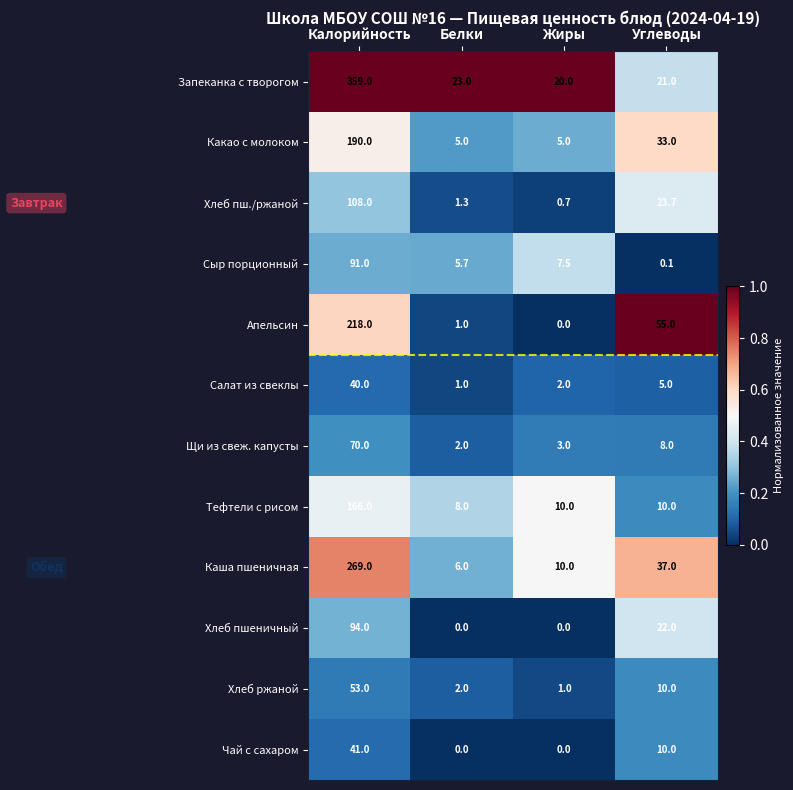

What is the spread (max minus min) of values at Калорийность?

319.0